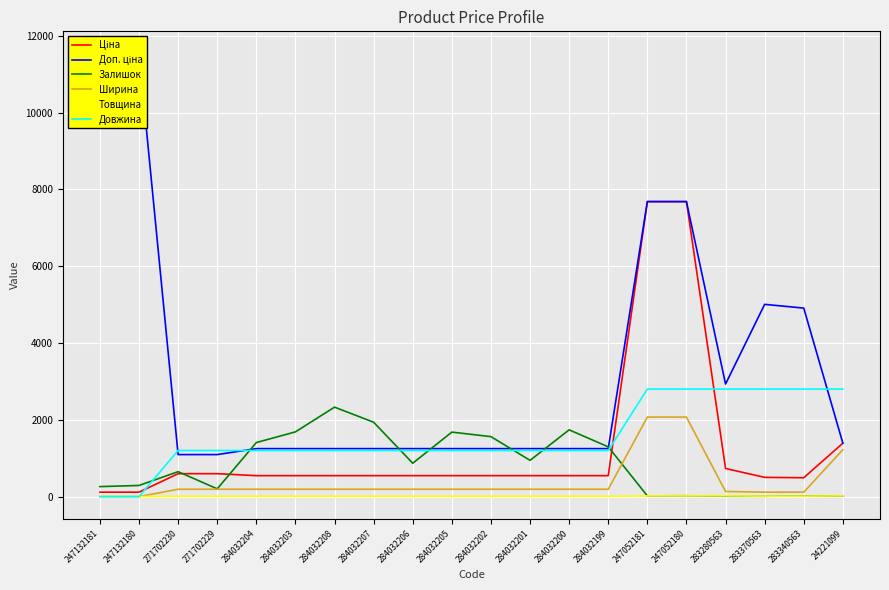

At which category does the chart reach its peak across all series?

247132181